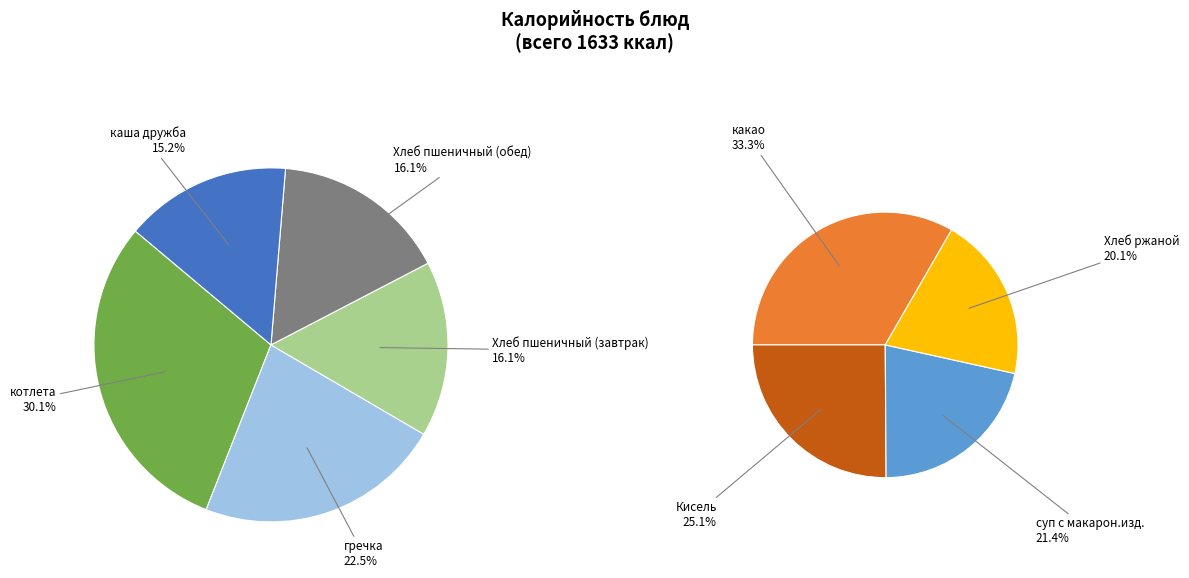

How many segments does this pie chart have?

9